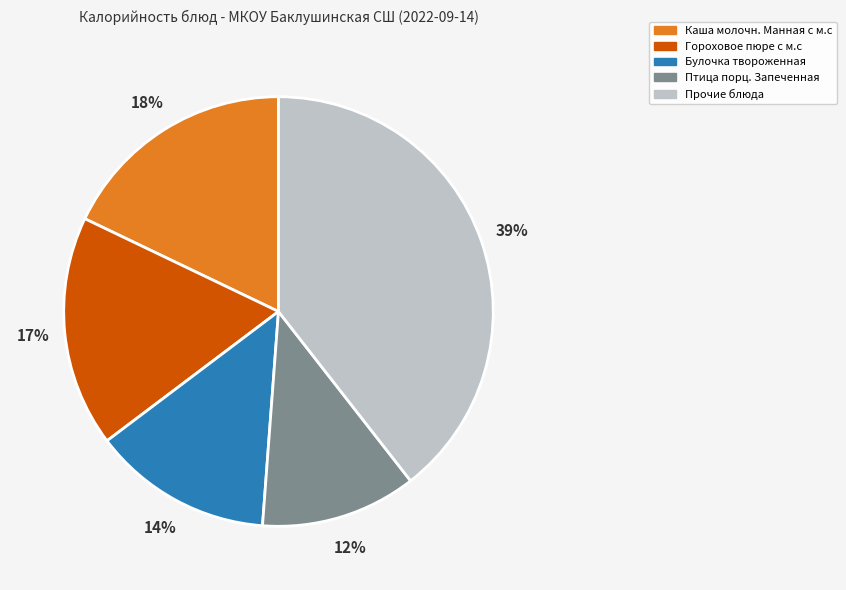

Combined, do Булочка твороженная and Птица порц. Запеченная account for over 50%?

No